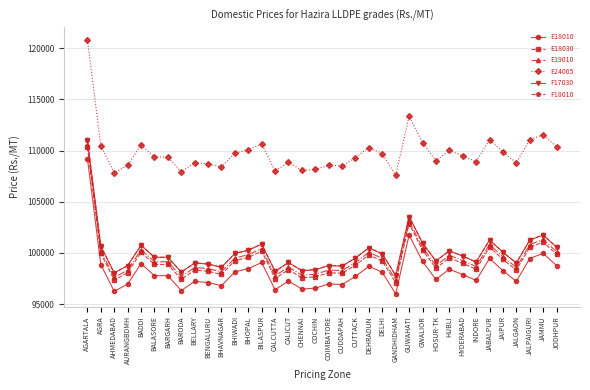

True or false: E19010 and F17030 cross at least once.

False